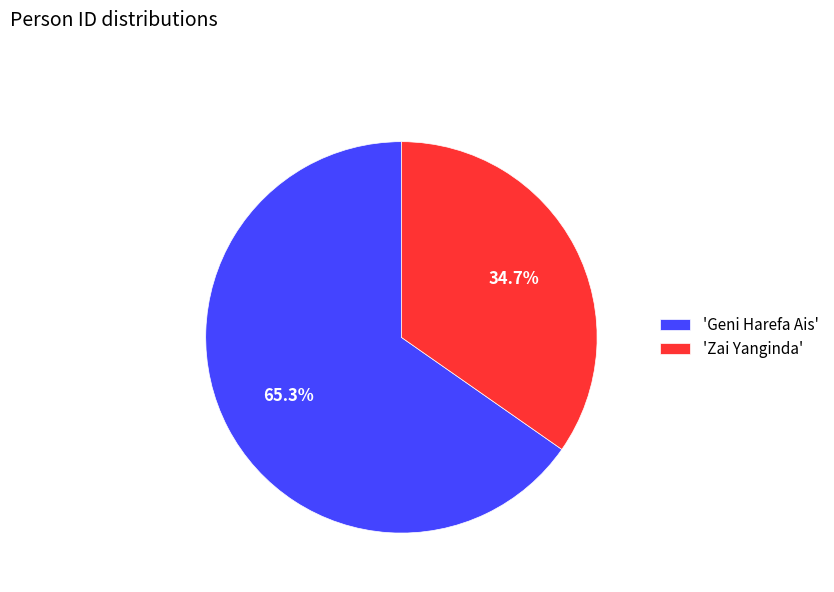

What is the majority slice?

'Geni Harefa Ais'